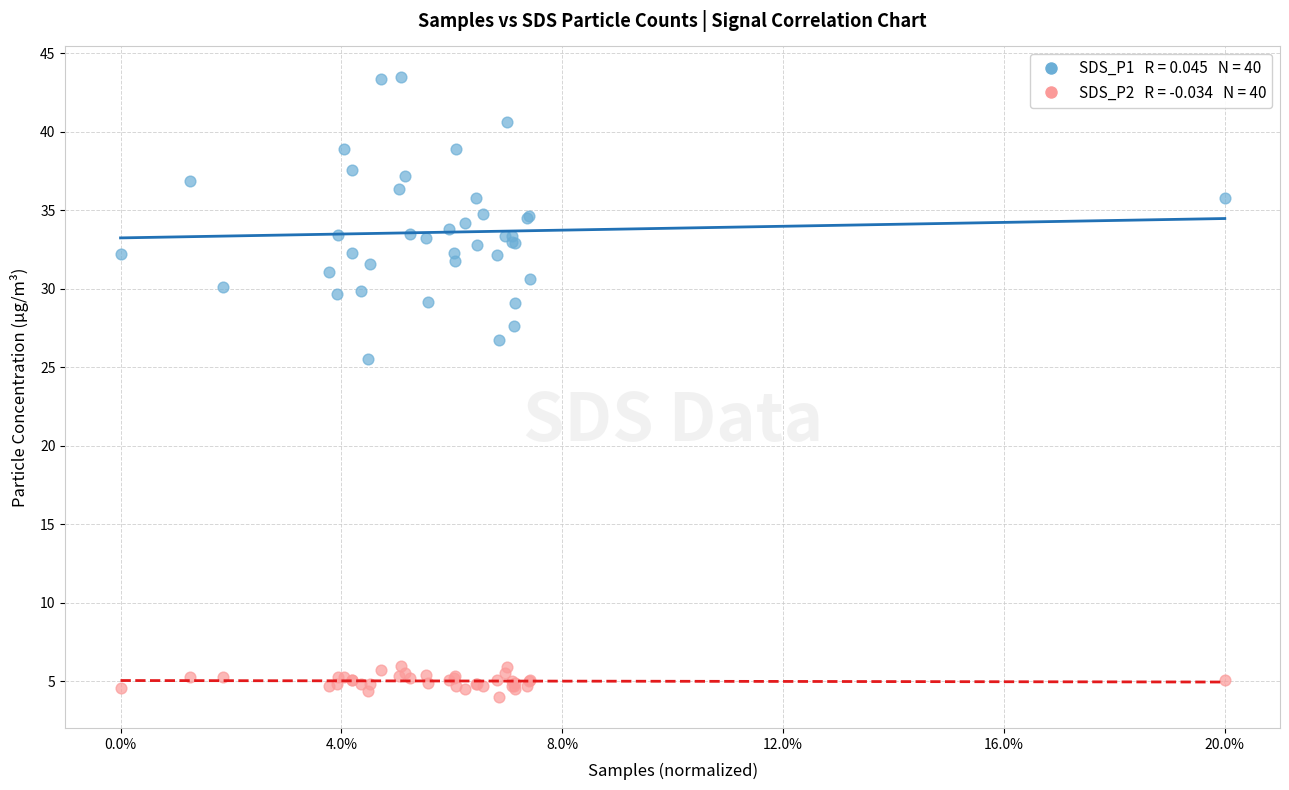

Across all series, what Y value is closest to 23?

25.6